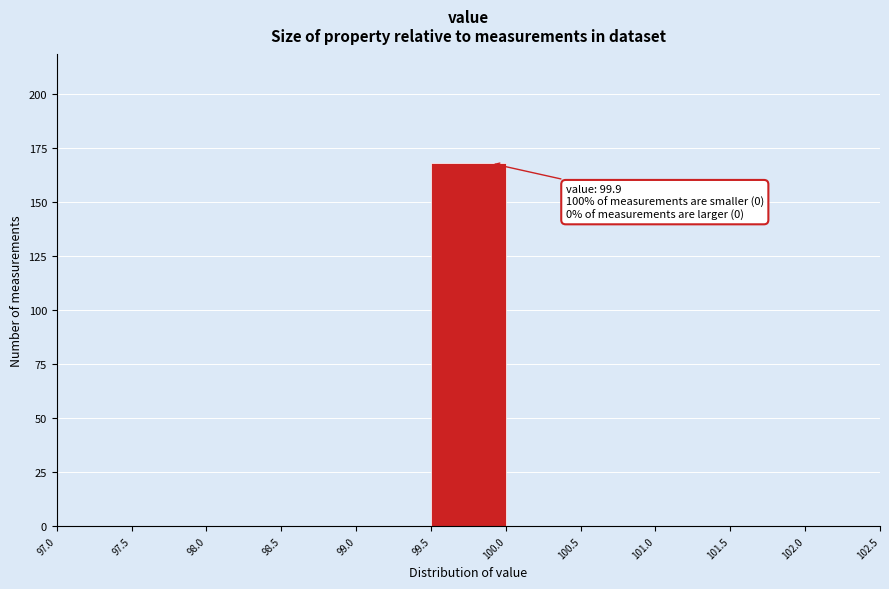

Over which range of the x-axis is the bar tallest?

99.5 to 100.0